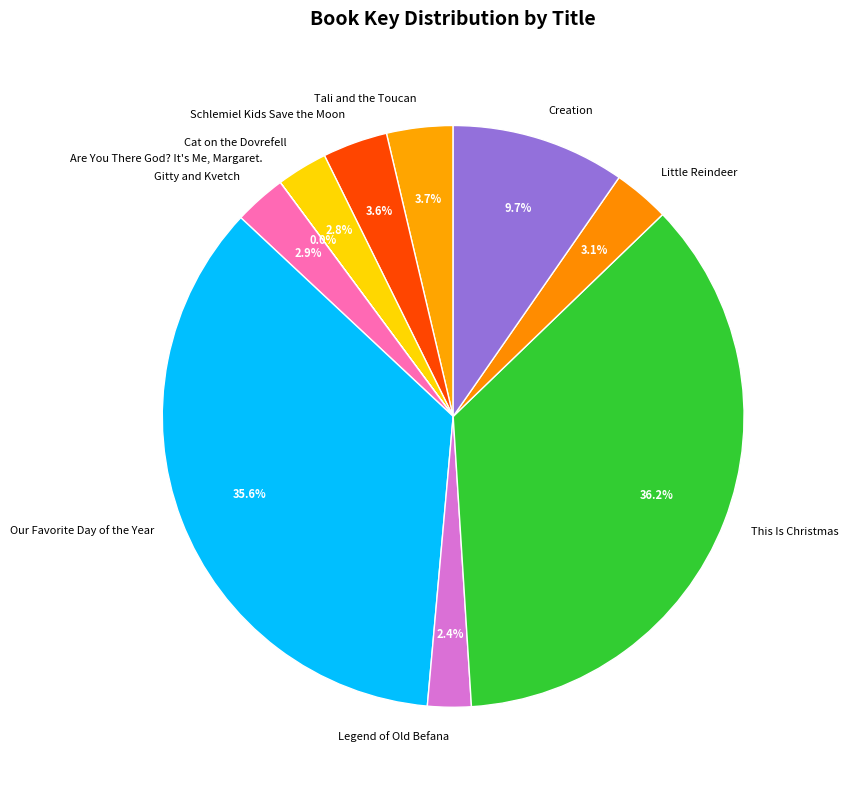

Does any single category account for the majority?

No